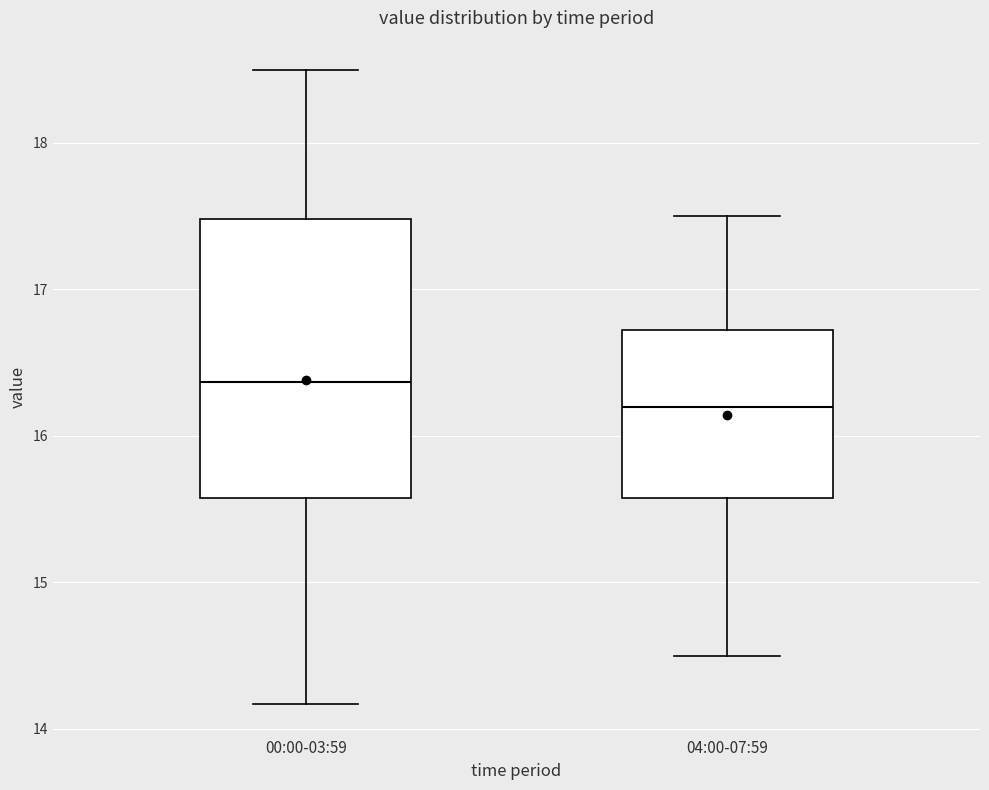

Comparing the boxes themselves (not the whiskers), which one is the tallest?

00:00-03:59